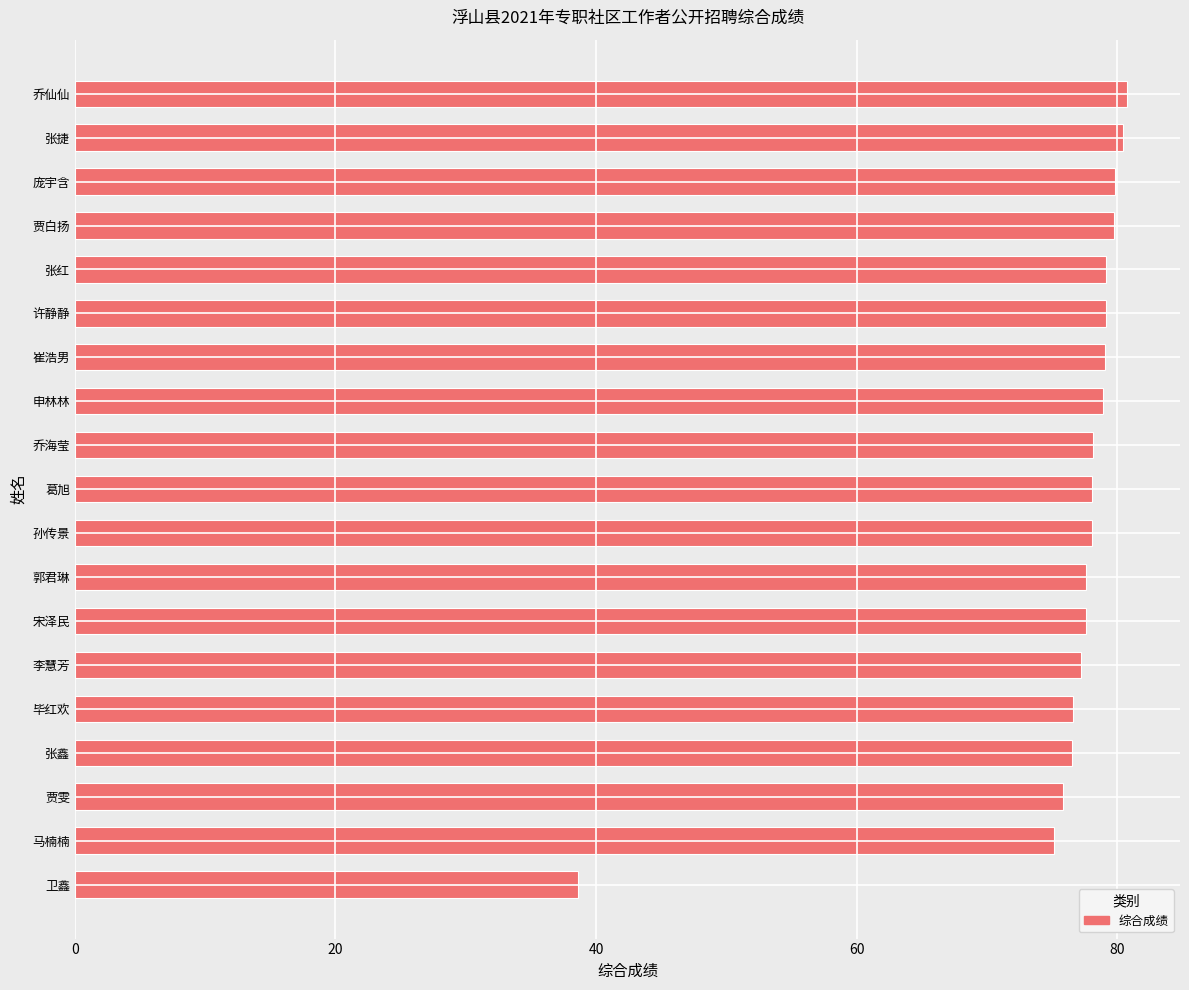

How many series are shown in this chart?

1